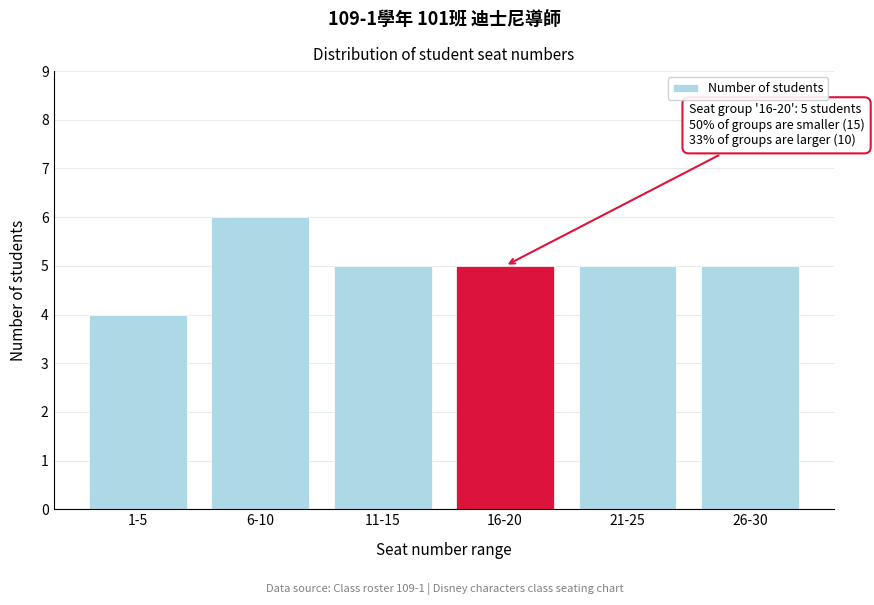

Reading left to right, extract all data points from this chart.

1-5=4	6-10=6	11-15=5	16-20=5	21-25=5	26-30=5